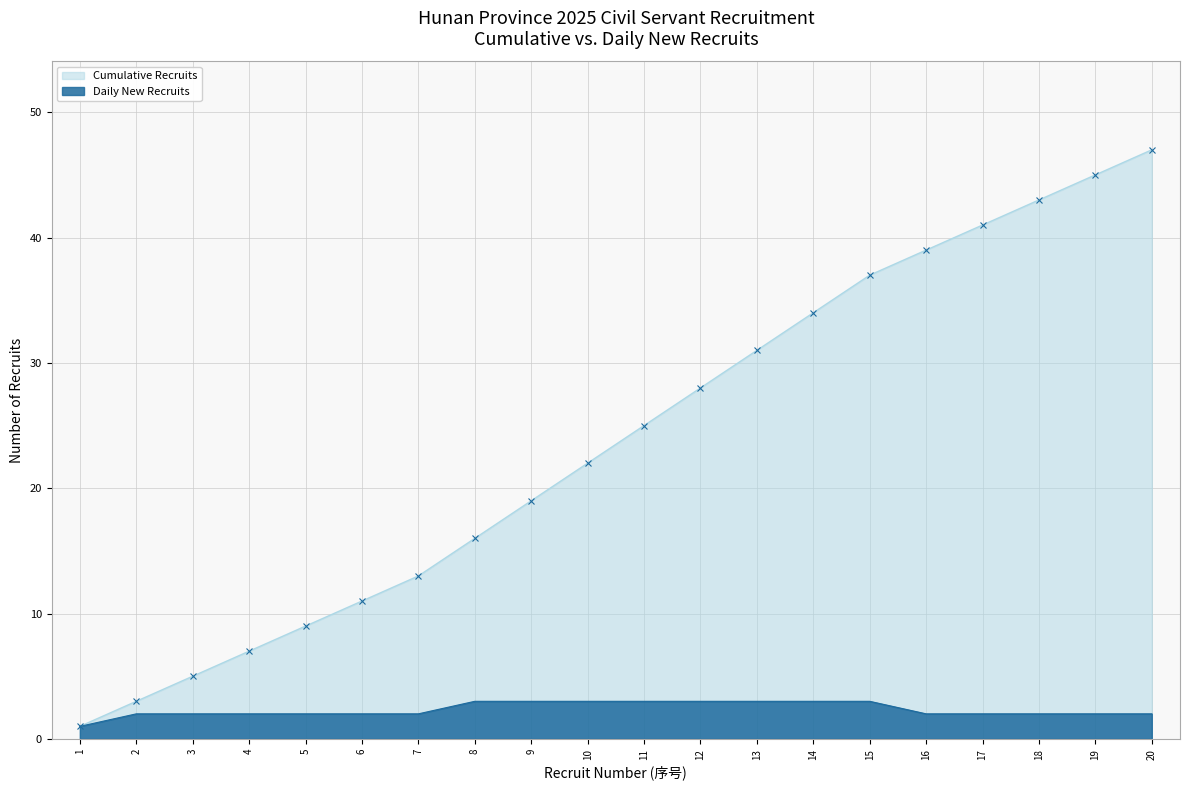

Reading left to right, extract all data points from this chart.

Cumulative Recruits: 1	3	5	7	9	11	13	16	19	22	25	28	31	34	37	39	41	43	45	47
Daily New Recruits: 1	2	2	2	2	2	2	3	3	3	3	3	3	3	3	2	2	2	2	2